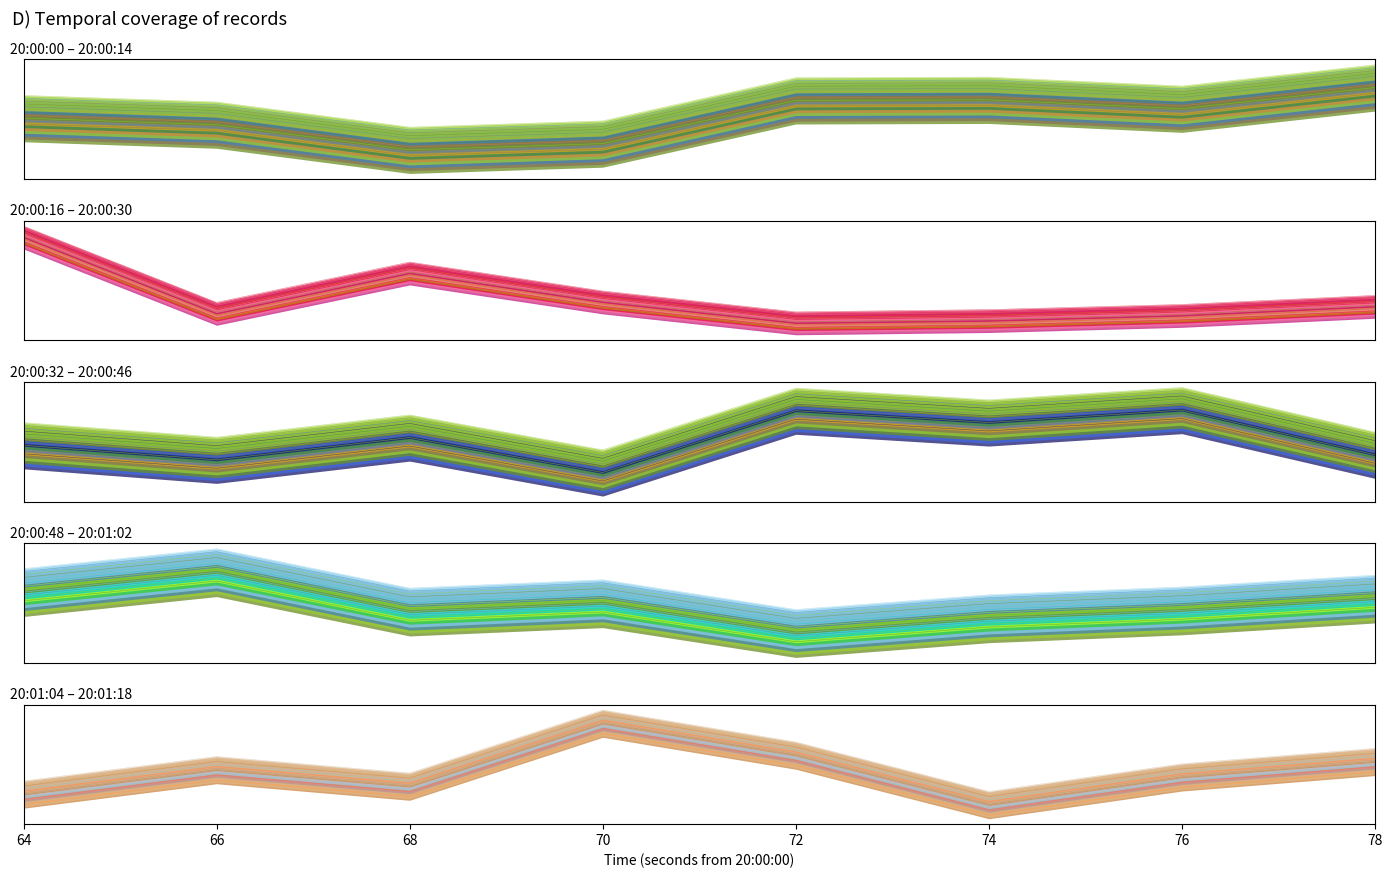

List the labels in order of value, largest first.

8, 35, 10, 36, 25, 7, 22, 20, 39, 5, 4, 21, 11, 24, 33, 6, 31, 15, 27, 18, 0, 38, 30, 1, 26, 16, 9, 29, 14, 34, 23, 17, 13, 3, 28, 12, 32, 2, 19, 37